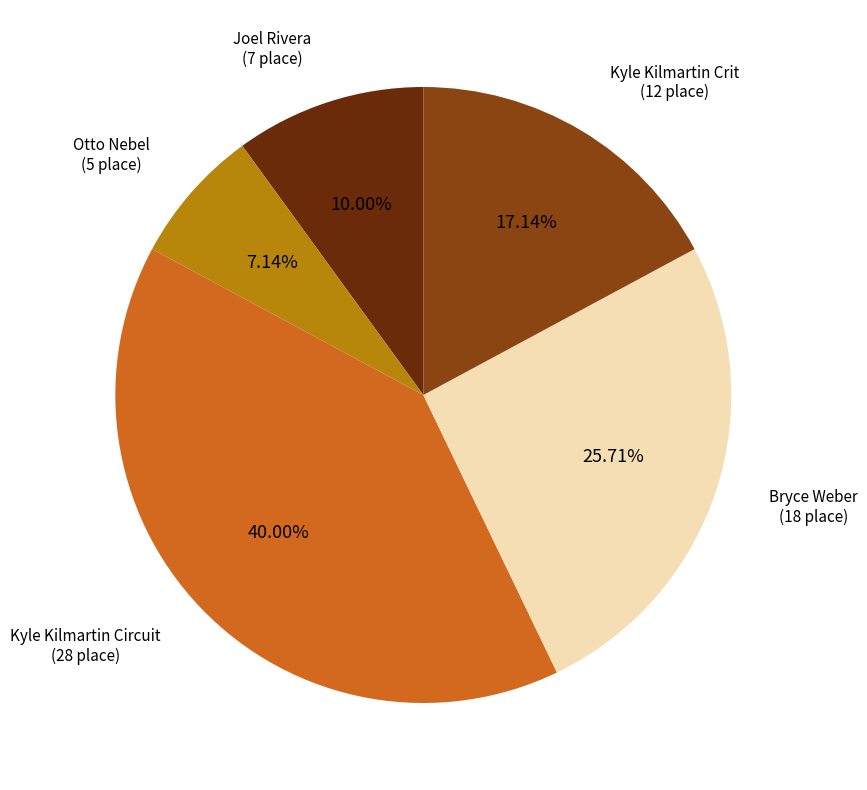

How many slices are in this pie chart?

5